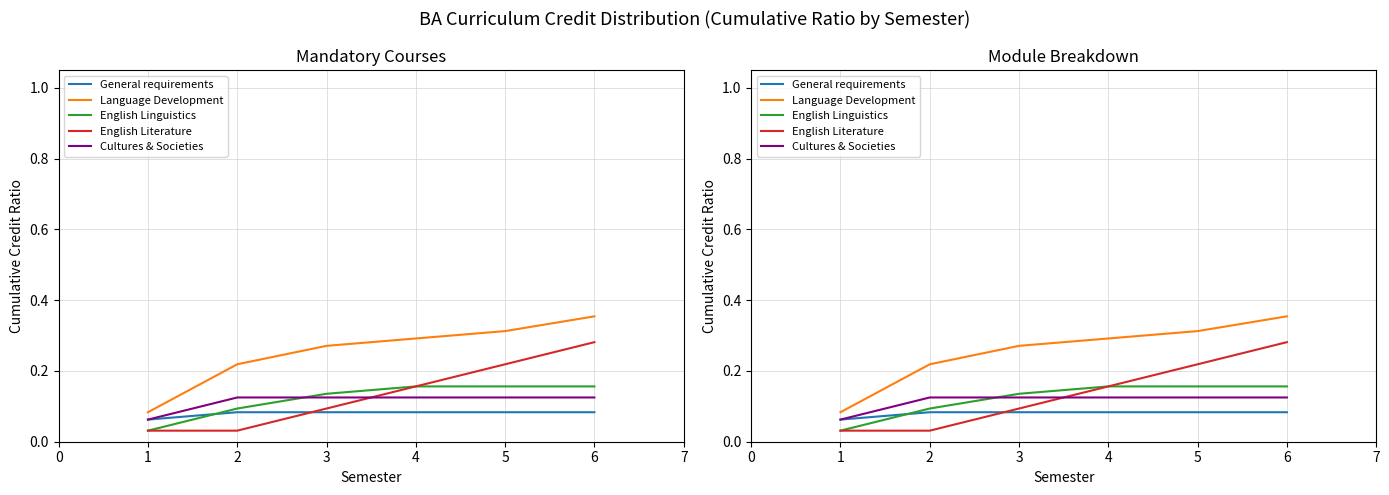

Reading right to left, list all the values displayed in this chart.

General requirements: 0.1	0.1	0.1	0.1	0.1	0.1
Language Development: 0.4	0.3	0.3	0.3	0.2	0.1
English Linguistics: 0.2	0.2	0.2	0.1	0.1	0.0
English Literature: 0.3	0.2	0.2	0.1	0.0	0.0
Cultures & Societies: 0.1	0.1	0.1	0.1	0.1	0.1